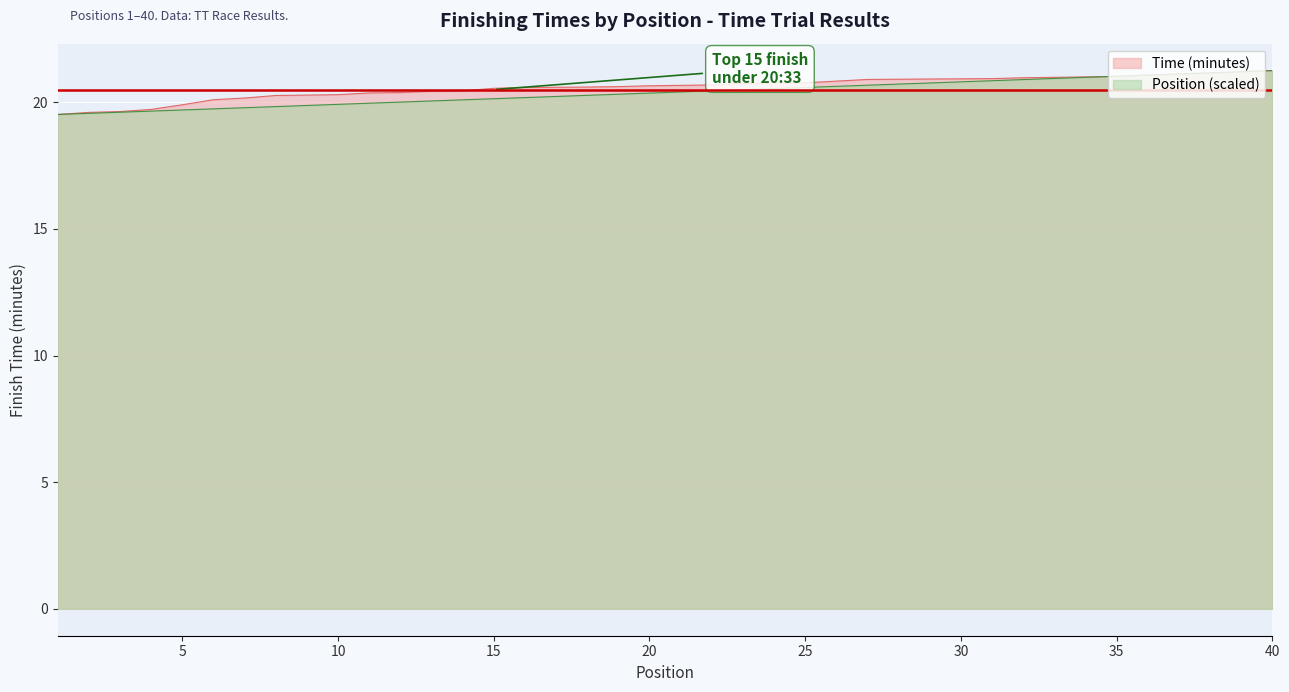

Rank the series by their maximum value, from lowest to highest.

Time (minutes), Position